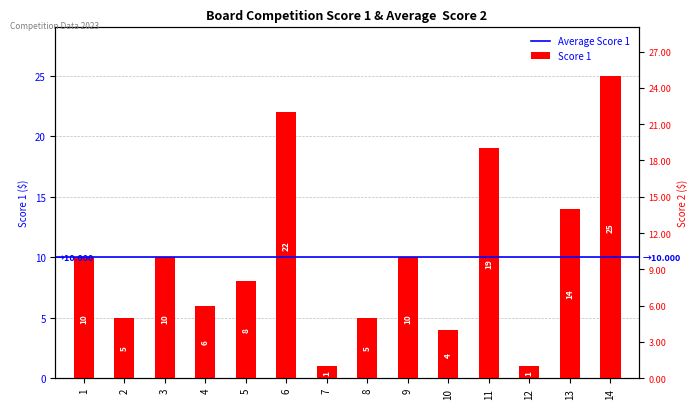

At which label is the value closest to 13?

13